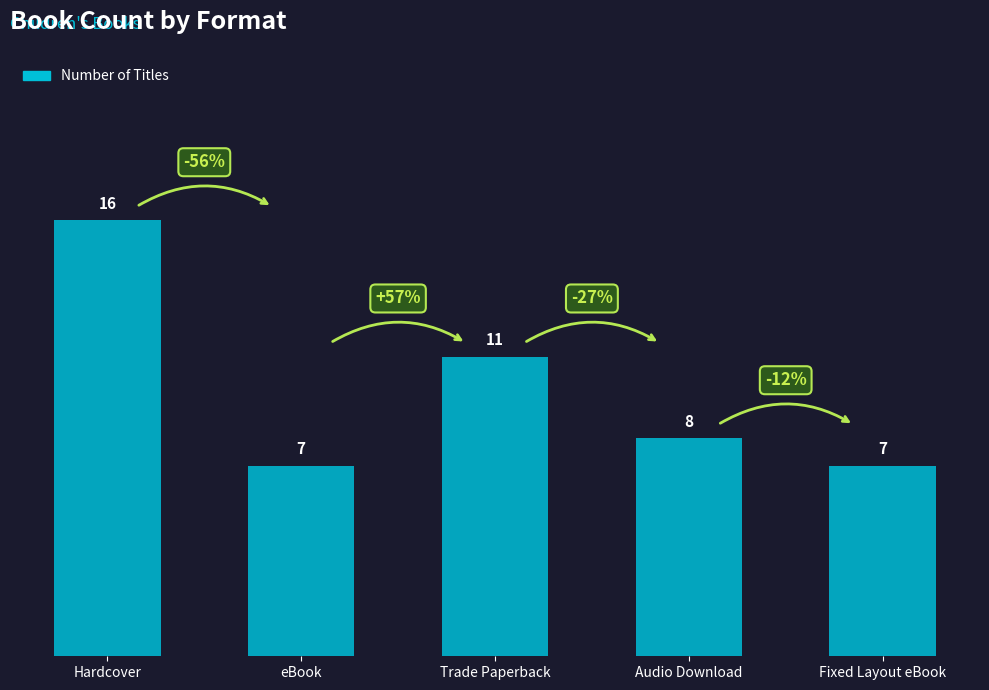

The chart shows a value of 4 at eBook. True or false?

False